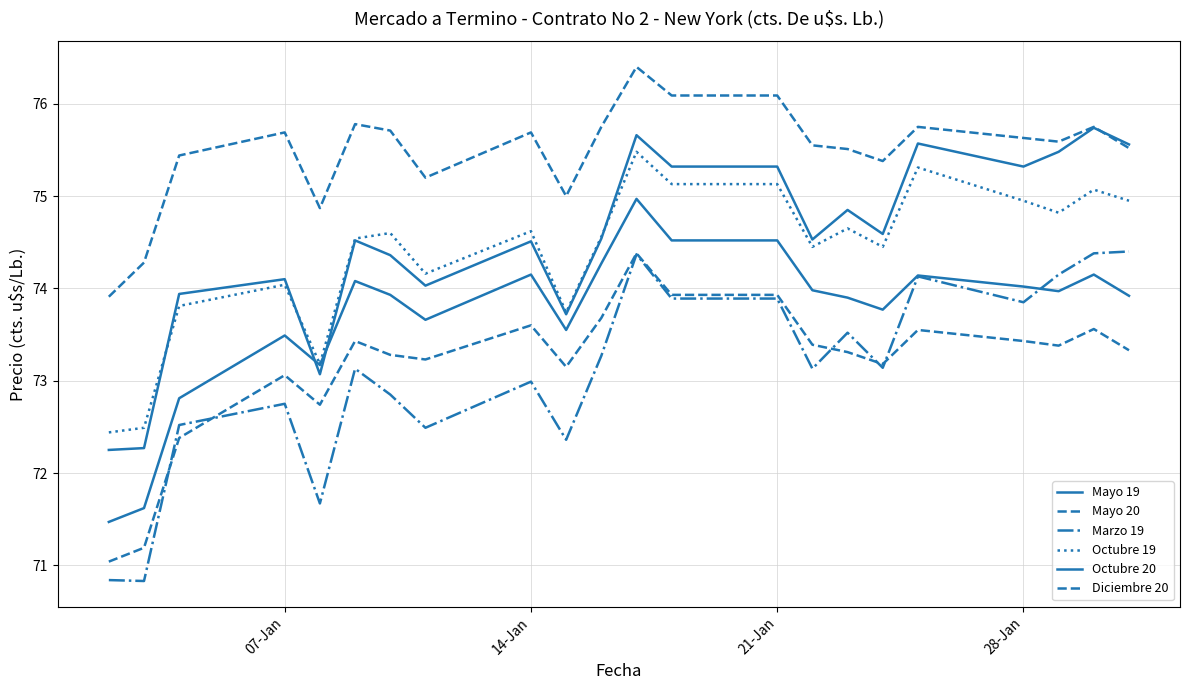

Does the chart display data point markers on the line(s)?

No